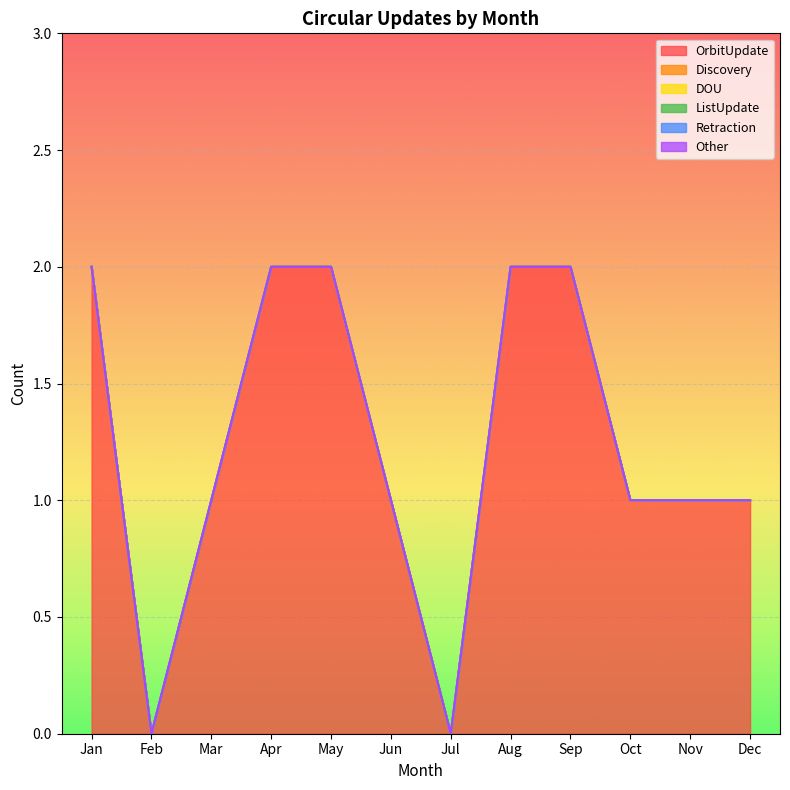

The DOU series shows 0 at Aug. True or false?

True